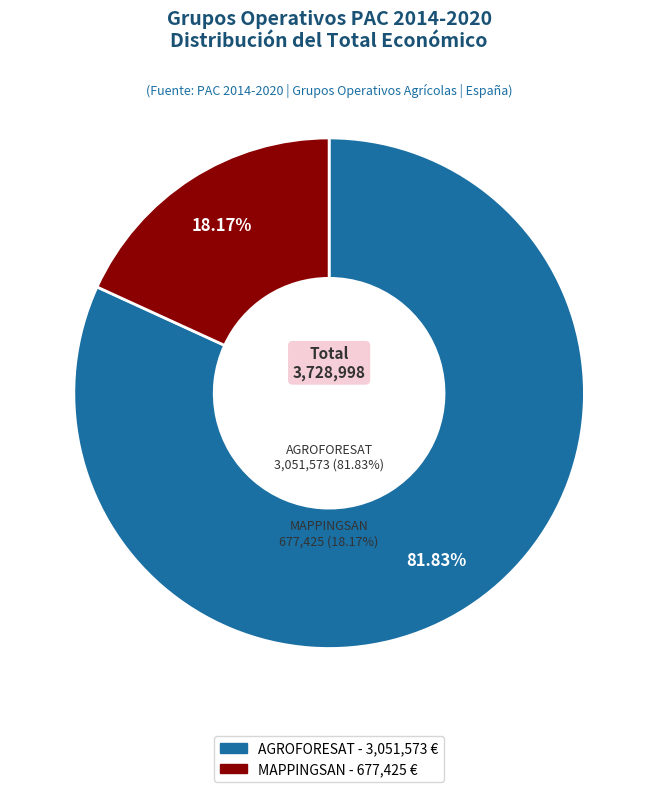

Which category accounts for the majority?

Grupo Operativo AGROFORESAT: Soluciones (2018)